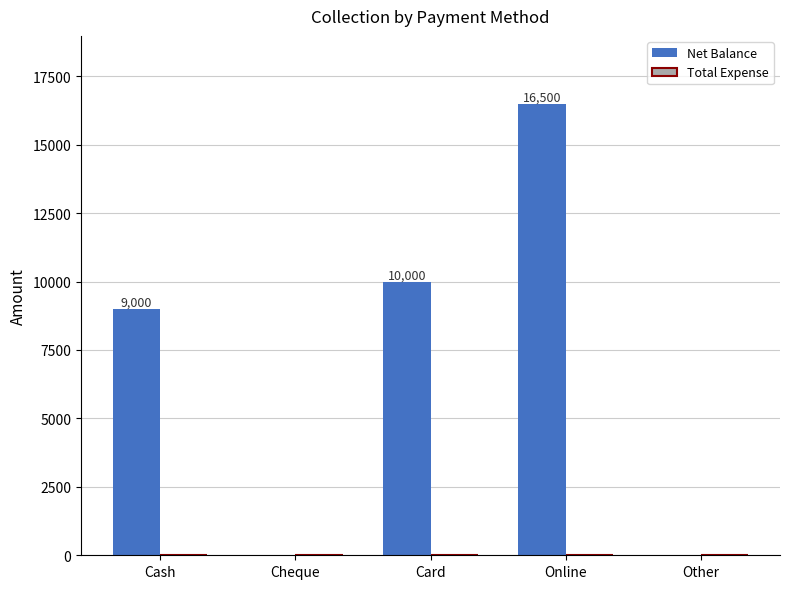

Is it true that the value at Card is 15204?

False